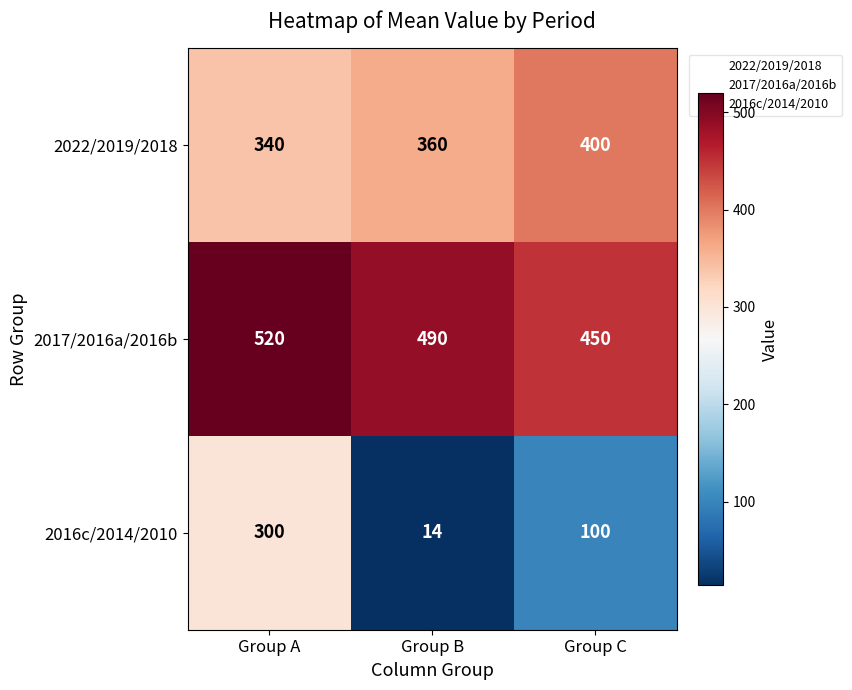

What is the difference between the highest and lowest values at Group B?

476